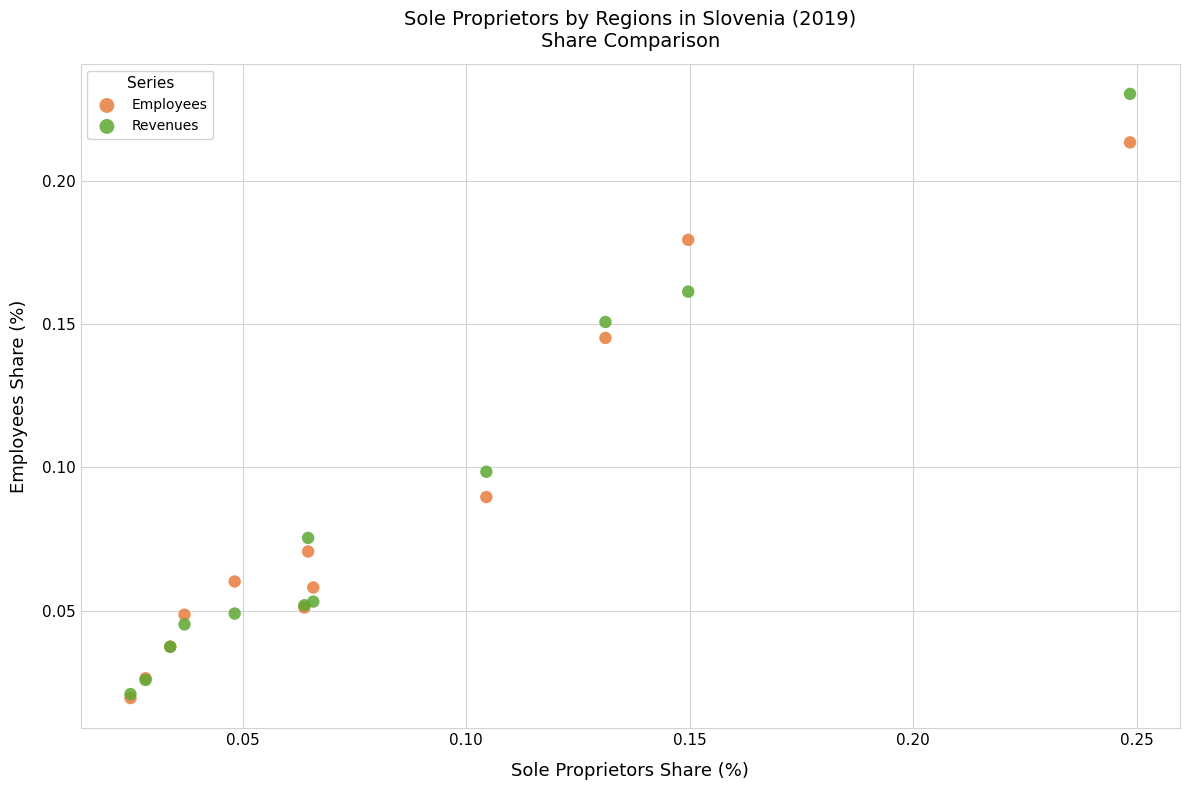

Which series contains the highest Y value?

Revenues